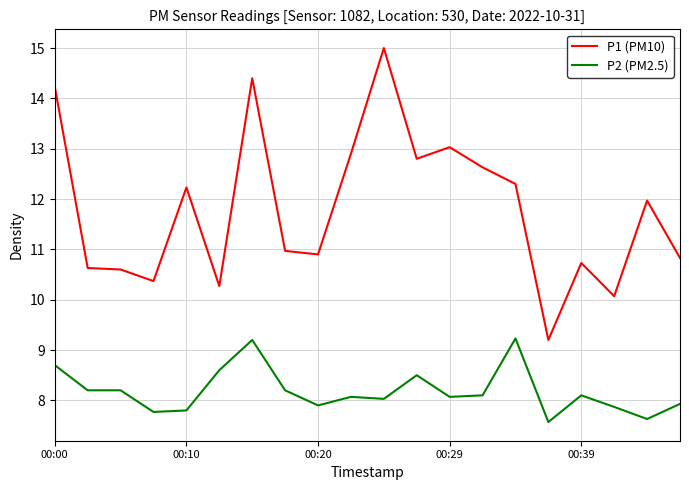

Does the chart have visible grid lines?

Yes